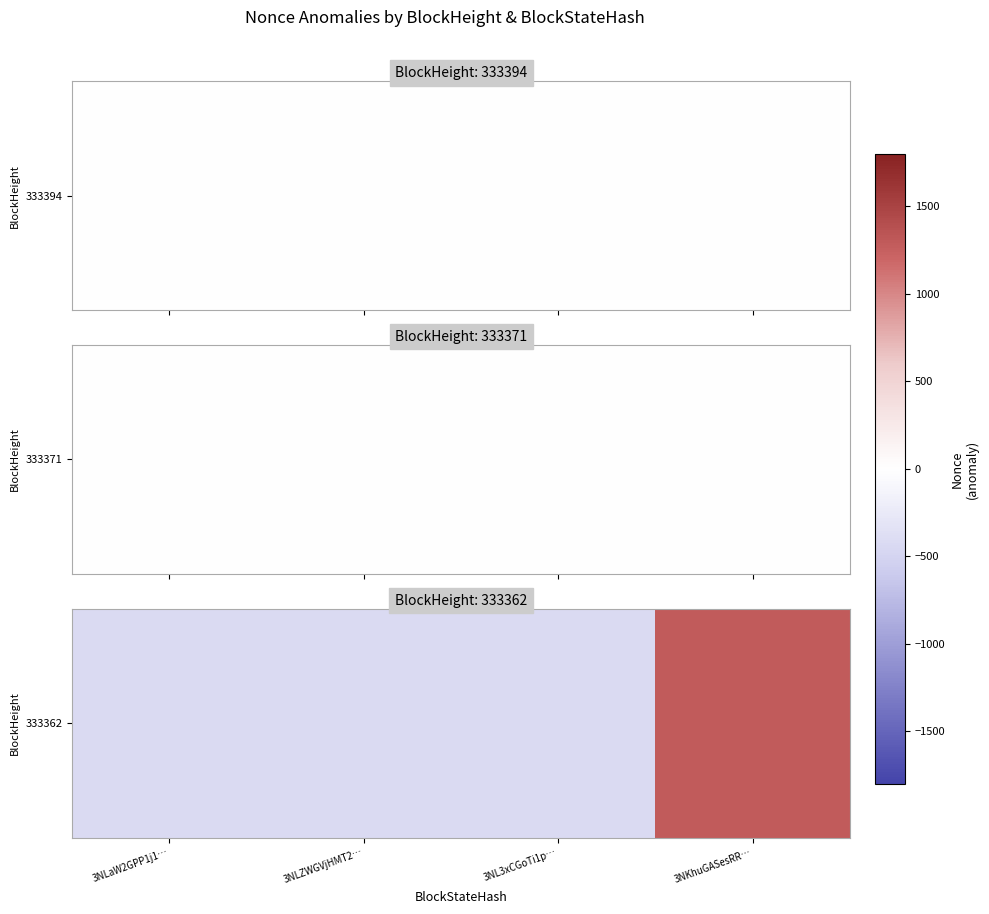

Reading left to right, list all the values displayed in this chart.

-428	-428	-428	1284